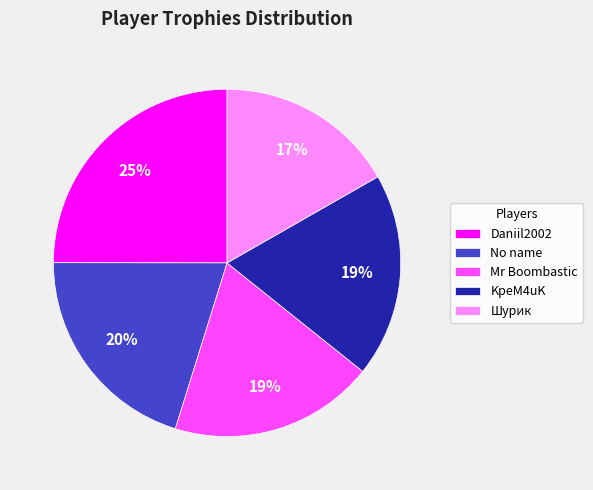

Count the number of slices in the pie.

5